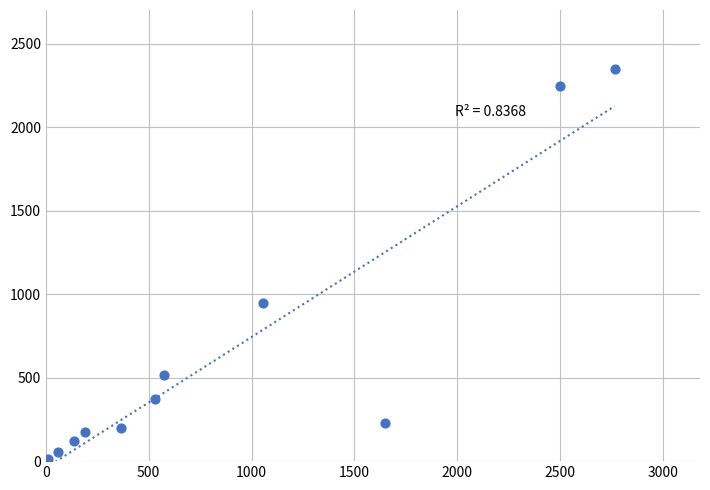

What Y value in the scatter plot is closest to 1175?

949.5